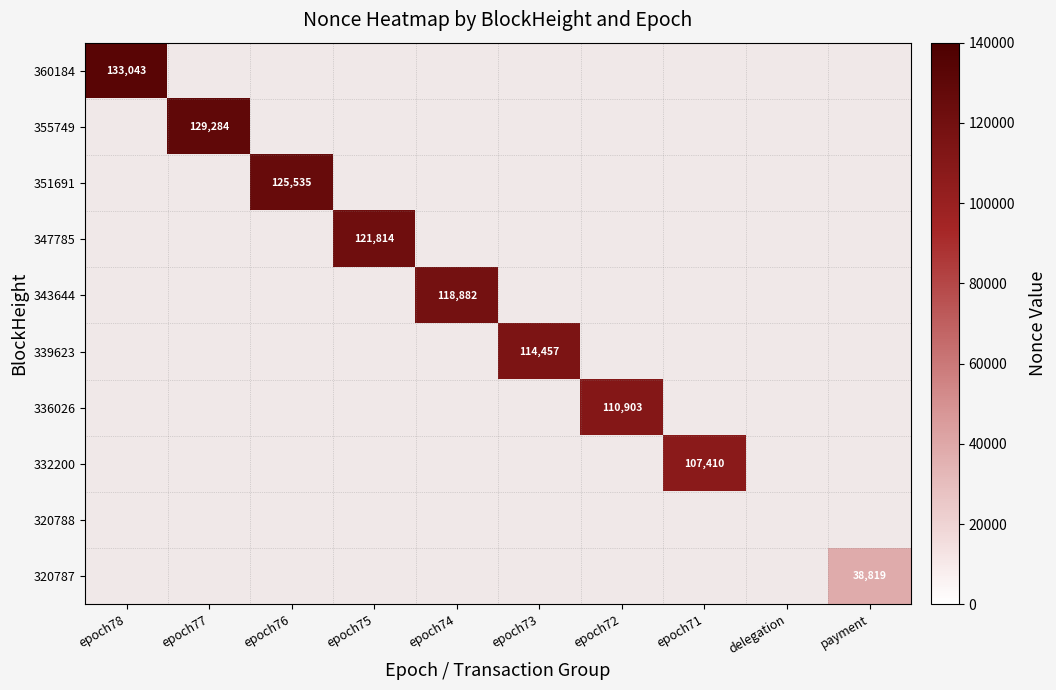

Which category has the lowest value in the 320787 series?

epoch78